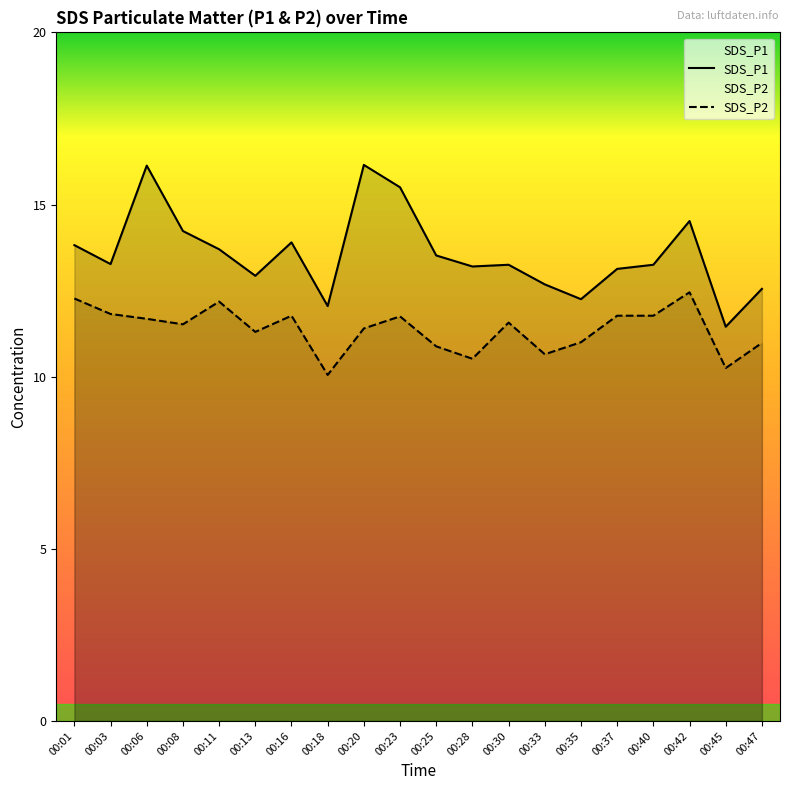

Which category has the highest value in the SDS_P1 series?

00:20